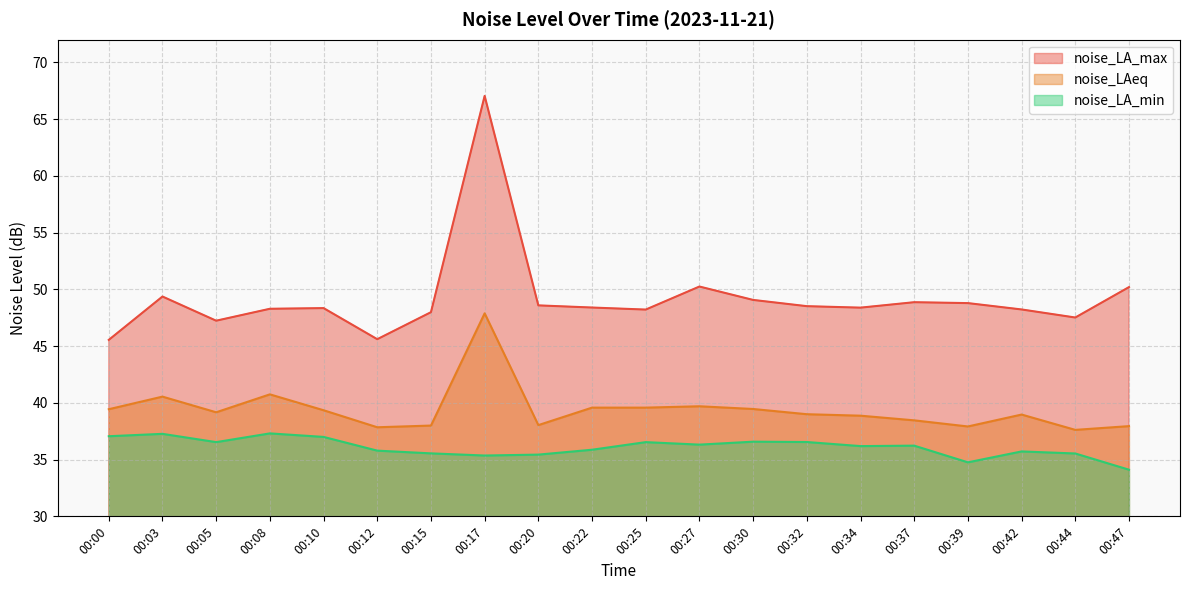

True or false: noise_LAeq and noise_LA_max intersect in this chart.

False